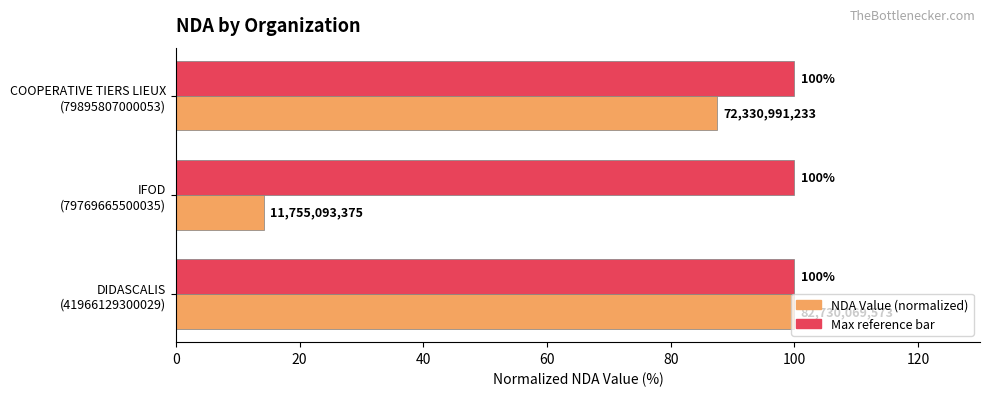

What is the greatest value displayed?

100.0